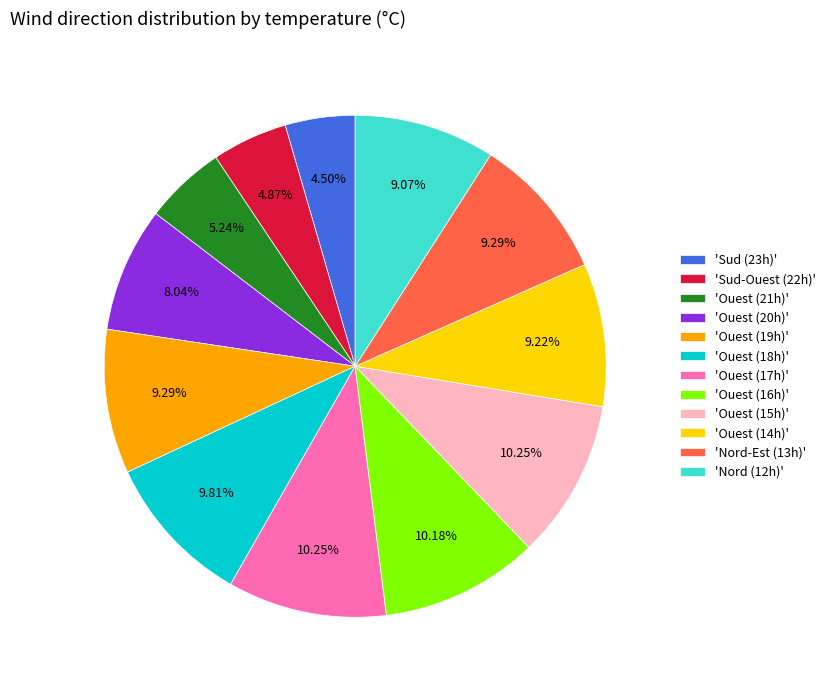

To the nearest percent, what is the difference between the largest and smallest slice percentages?

6%